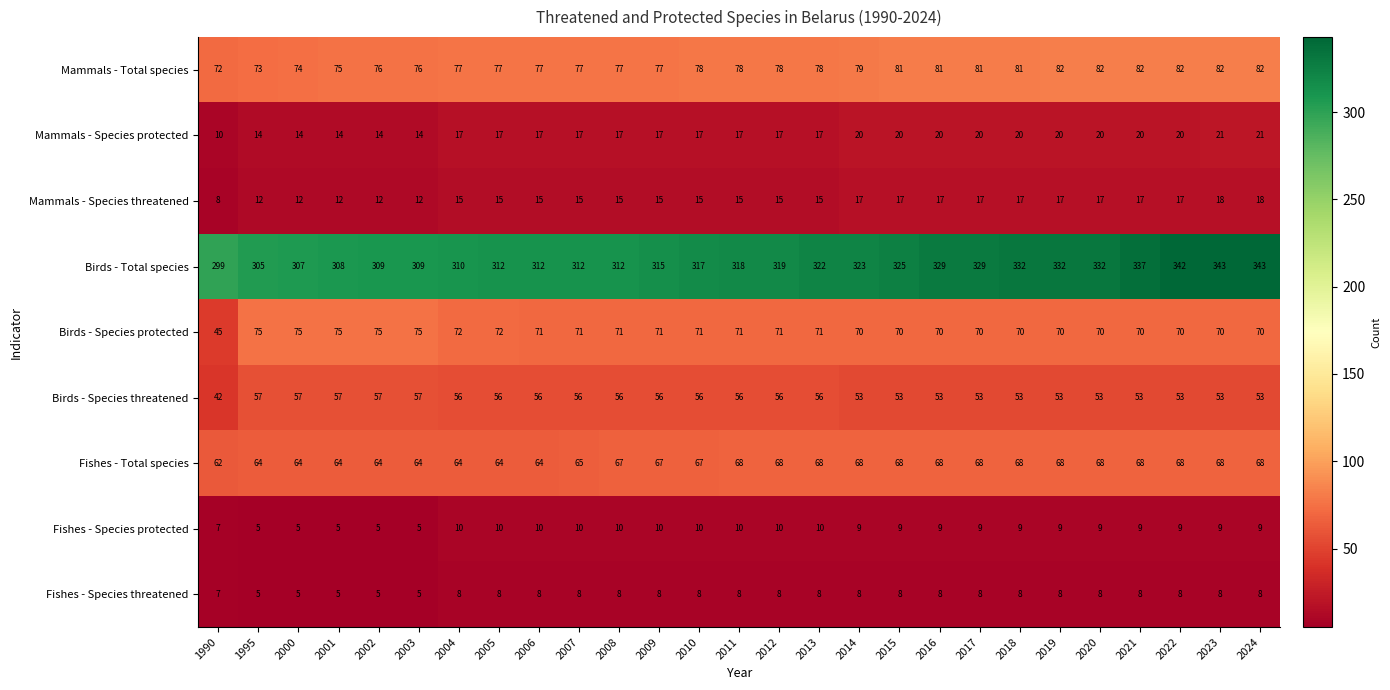

What is the minimum value shown in the chart?

5